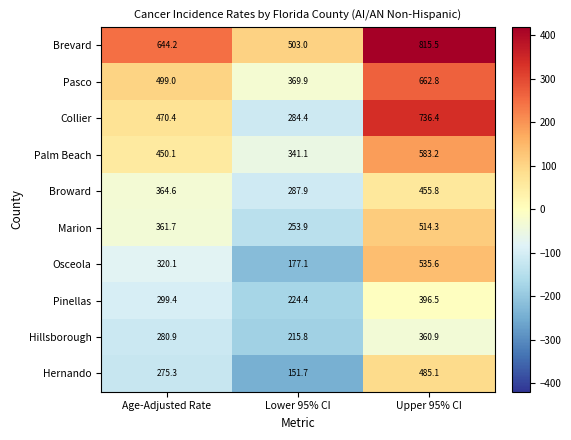

At which label does Palm Beach first exceed 450?

Age-Adjusted Rate